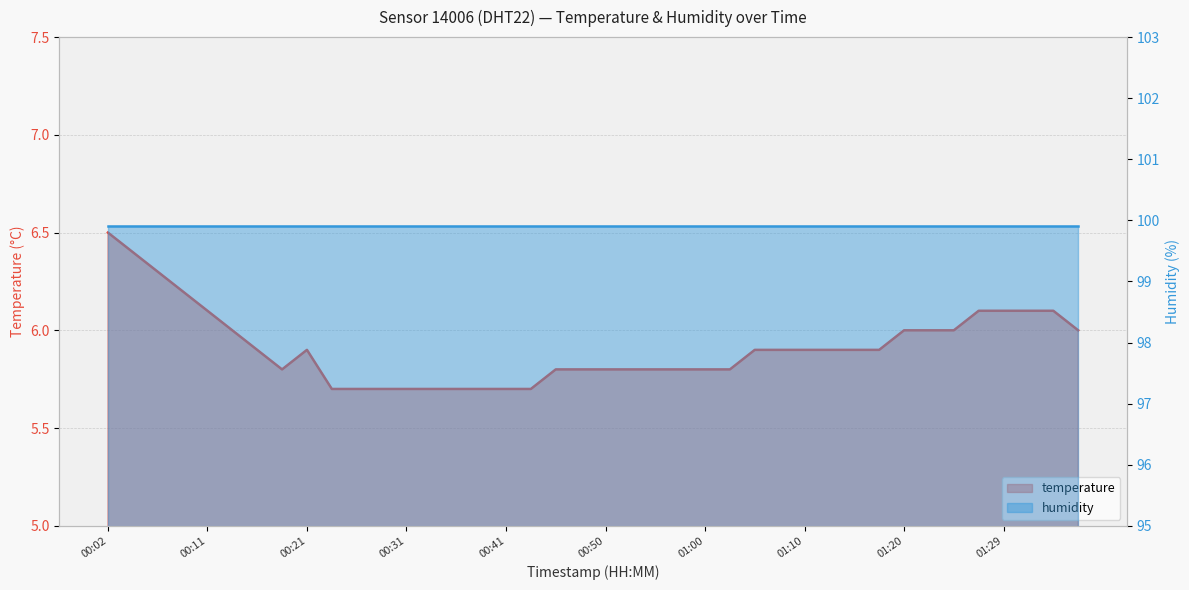

How many values are between 5 and 6?

31